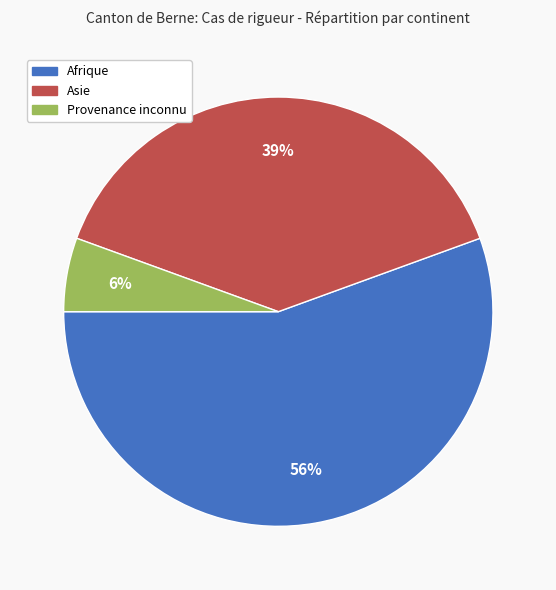

Which category has the biggest portion of the pie?

Afrique